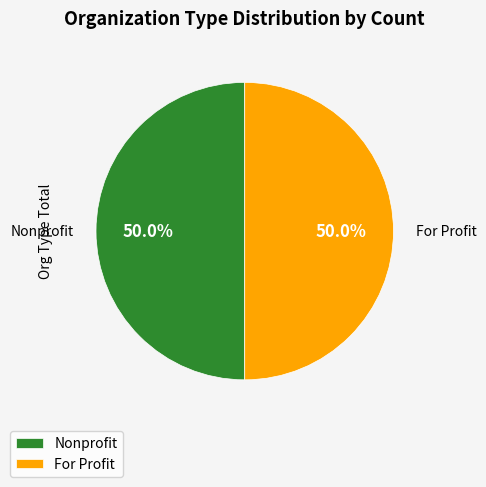

Is the sum of Nonprofit and For Profit greater than half?

Yes